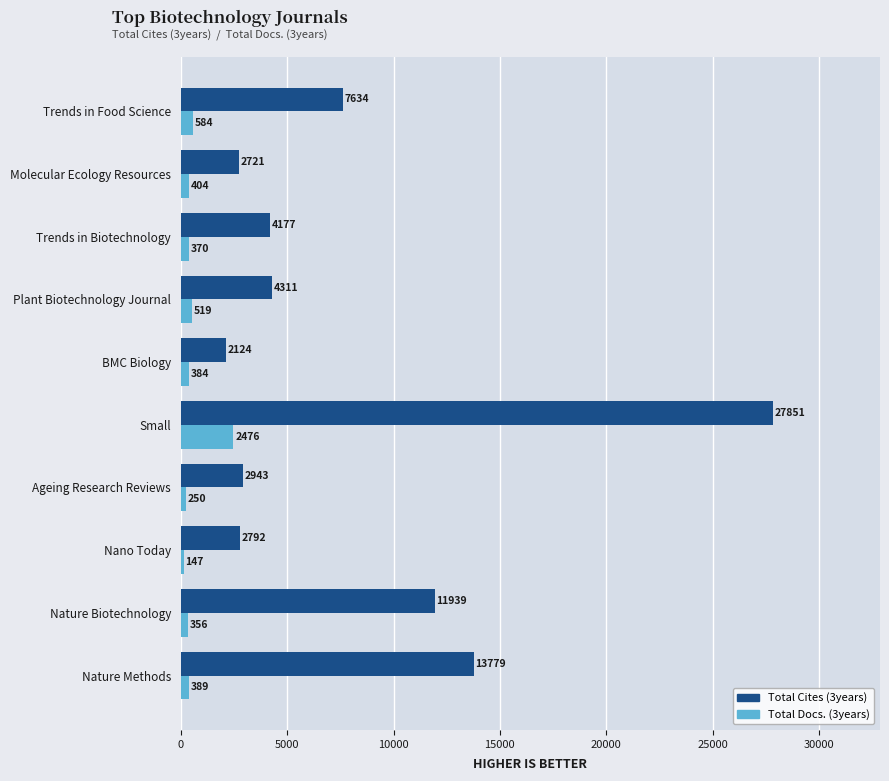

What is the difference between the second highest and second lowest values in the Total Docs. (3years) series?

334